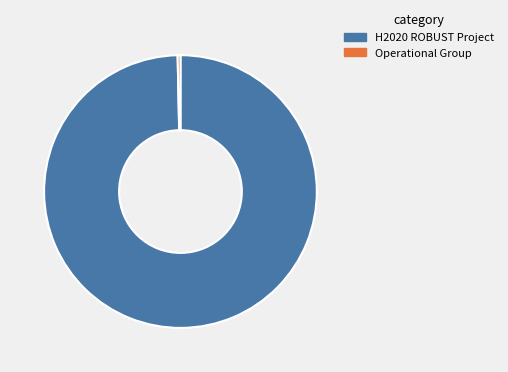

What is the smallest slice in the pie chart?

Operational Group